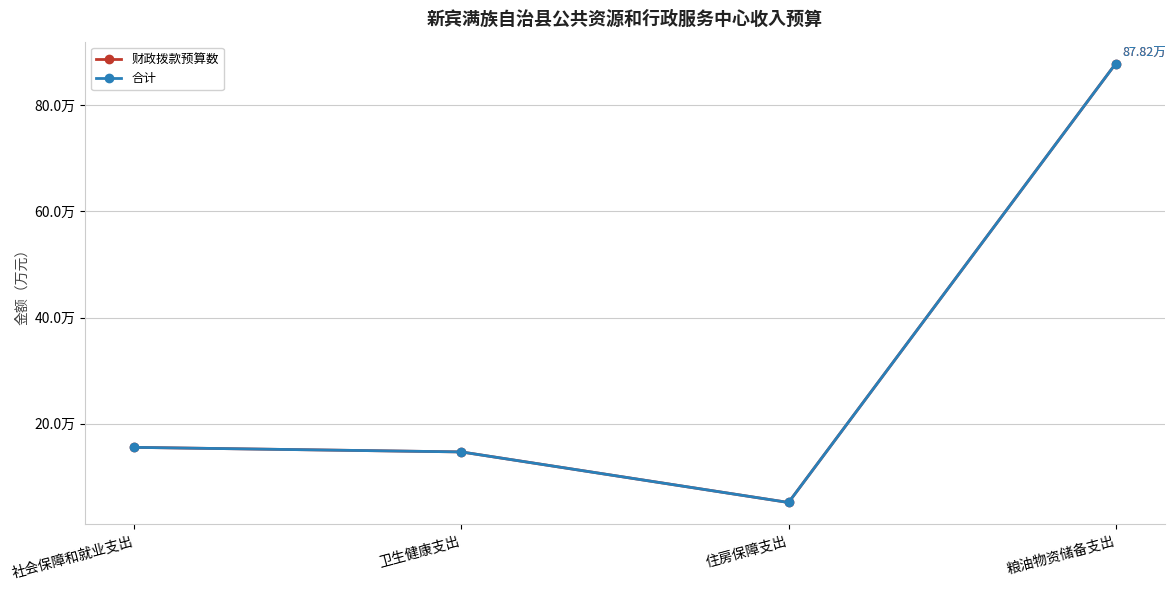

How many interior local valleys does the 合计 series have?

1